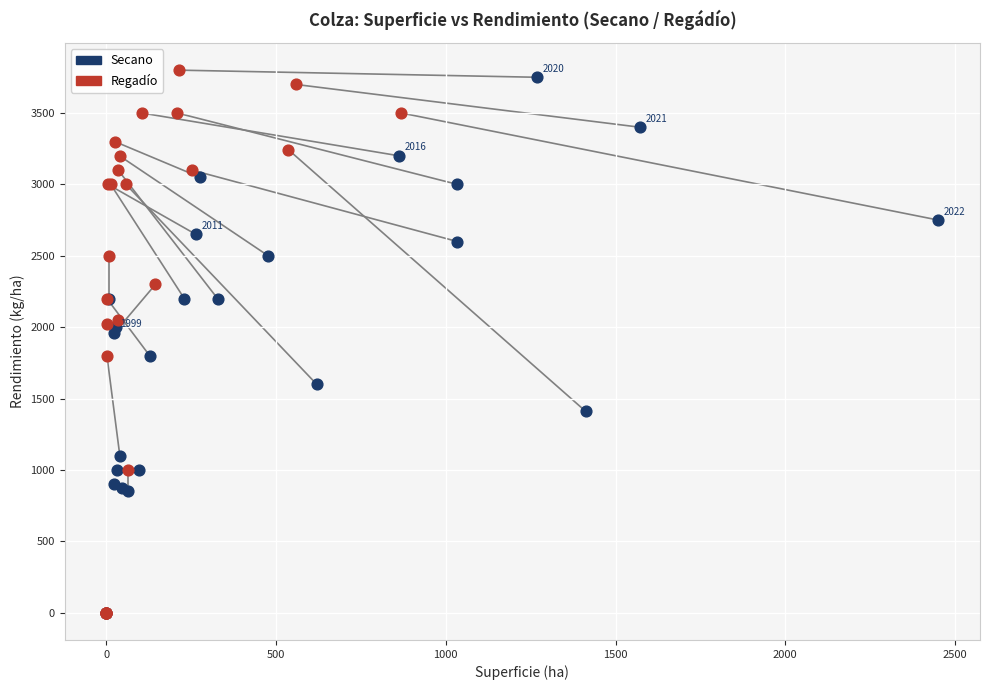

Which series has the widest spread of Y values?

Regadío